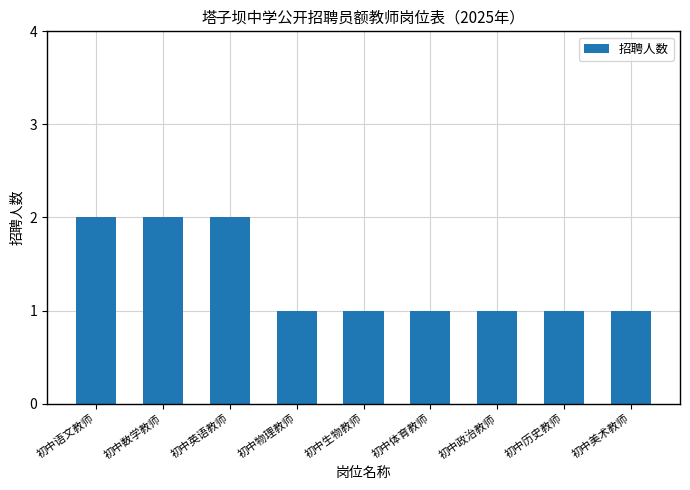

Count the number of categories in the chart.

9